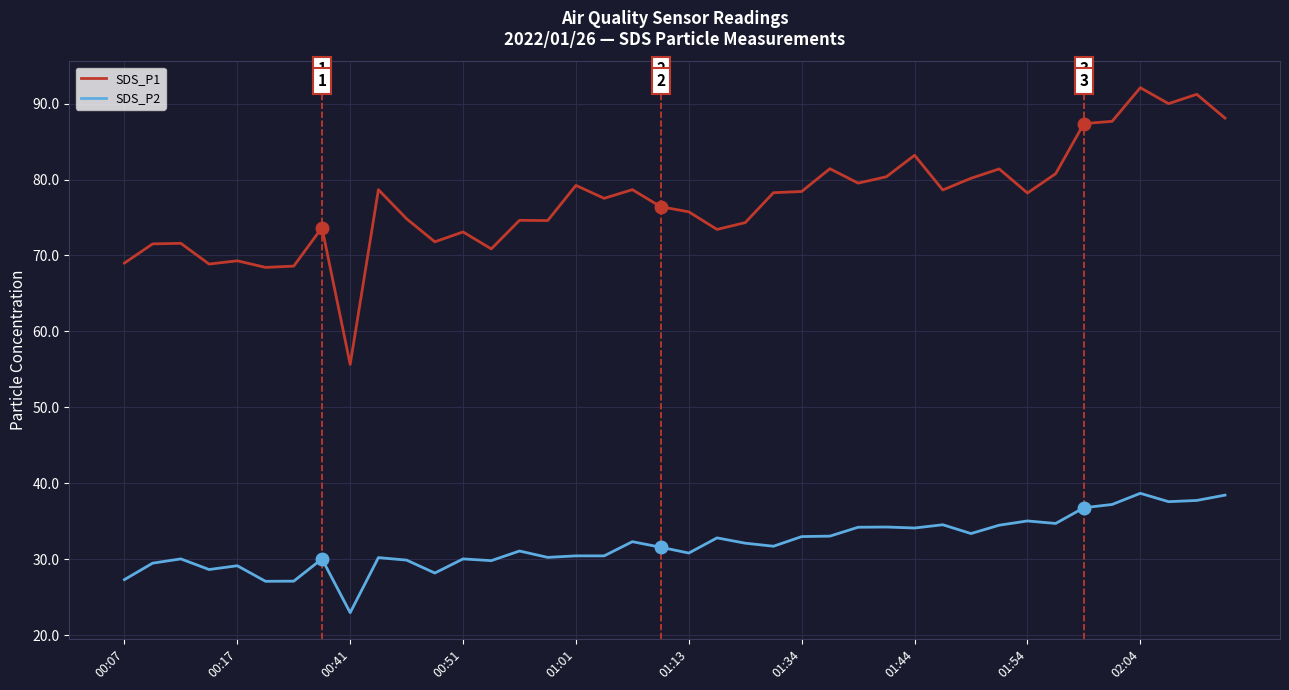

True or false: SDS_P2 and SDS_P1 cross at least once.

False